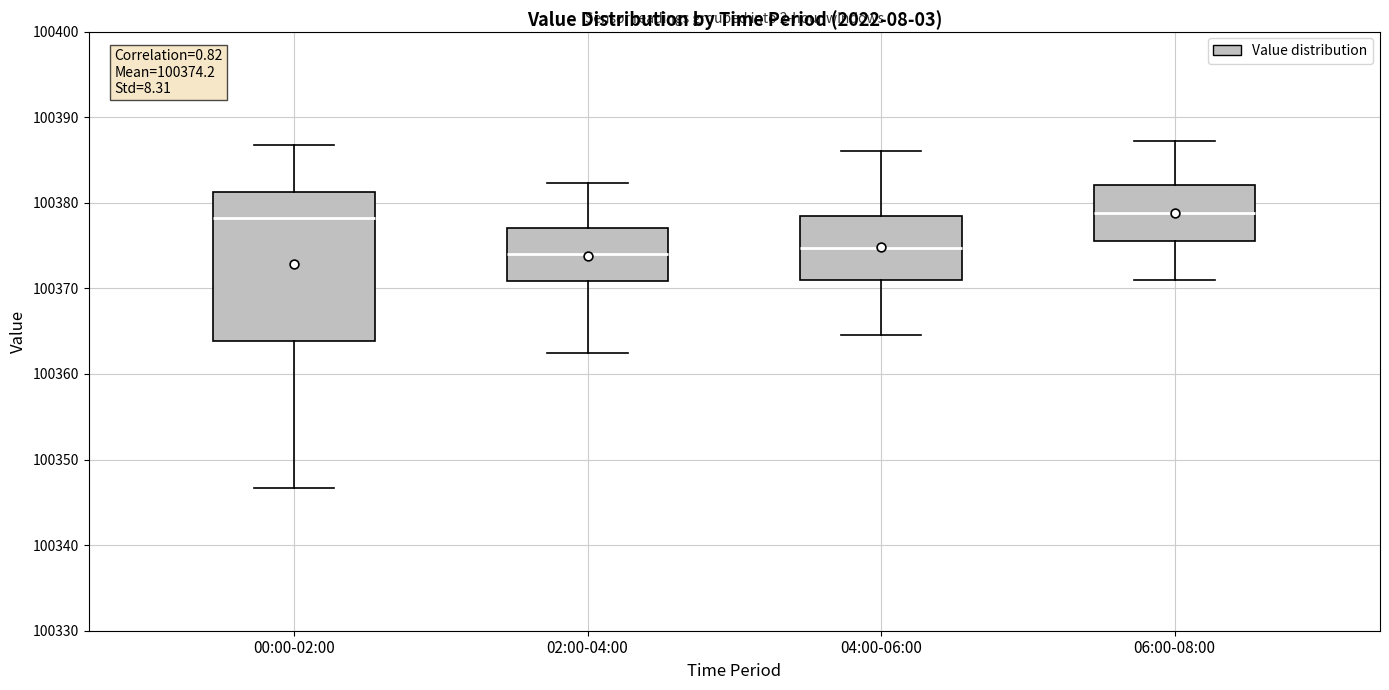

Comparing the boxes themselves (not the whiskers), which one is the tallest?

00:00-02:00